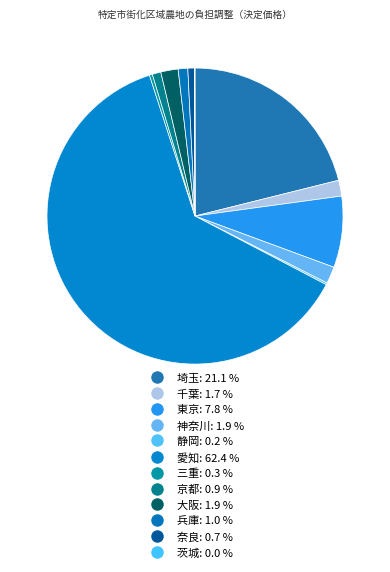

Is there any slice that represents more than half of the pie?

Yes